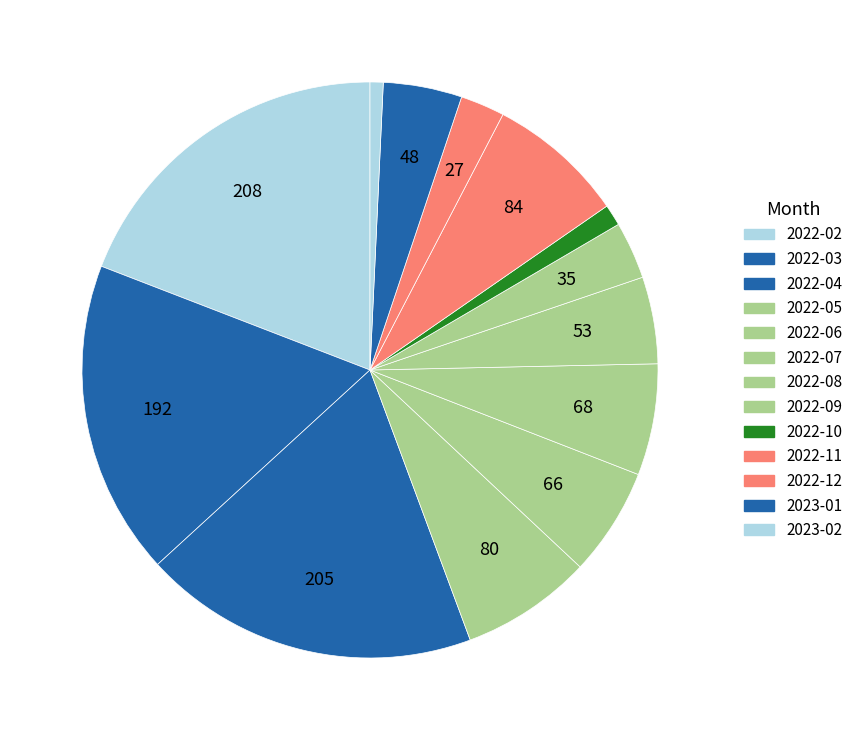

What is the change in value from 2022-04 to 2022-10?

-192